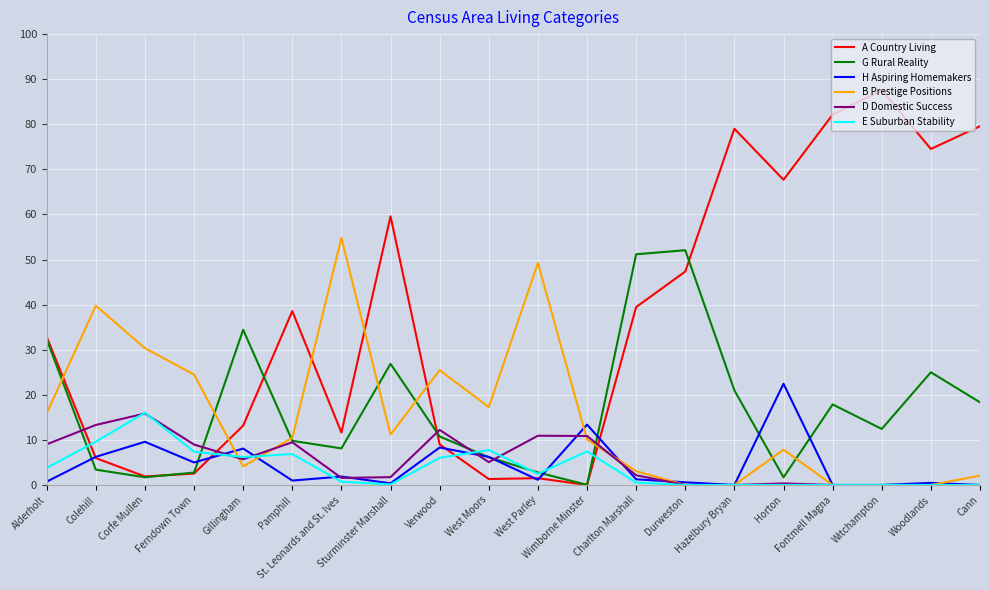

At how many categories does at least one series exceed 78?

4